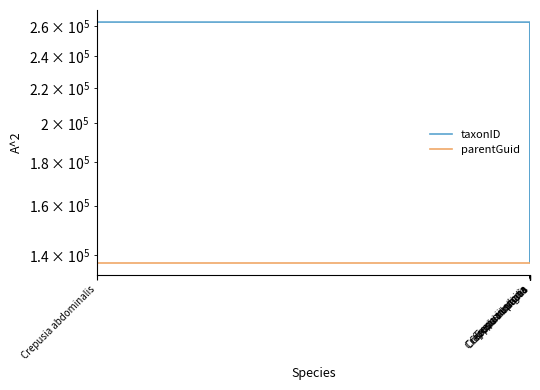

What is the value of the parentGuid point at the 5th from the left?

137083